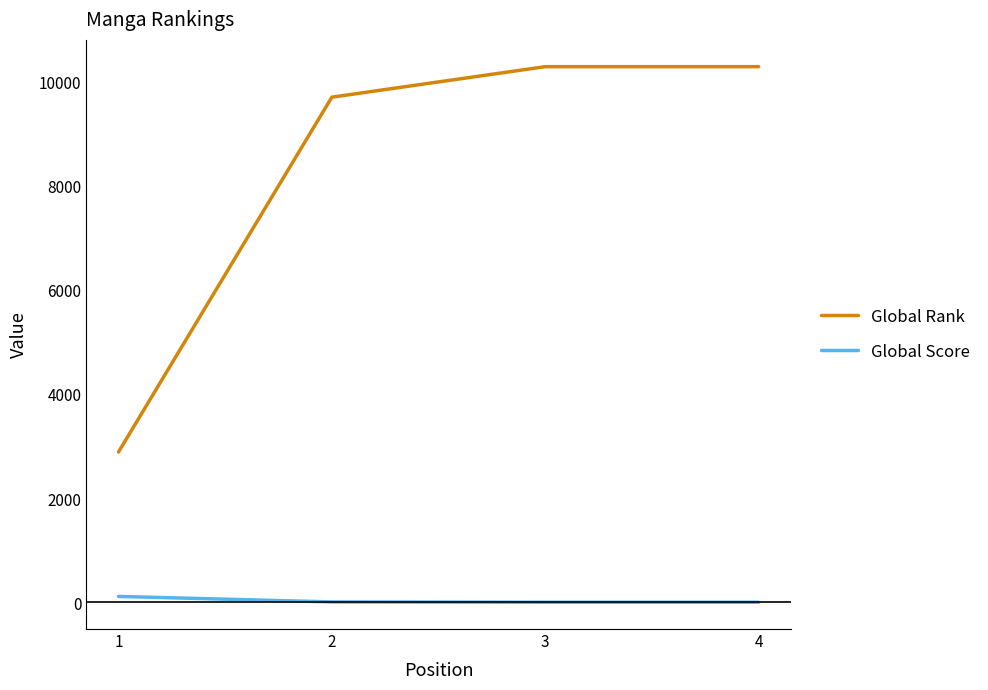

Which series changed the most between 1 and 3?

Global Rank